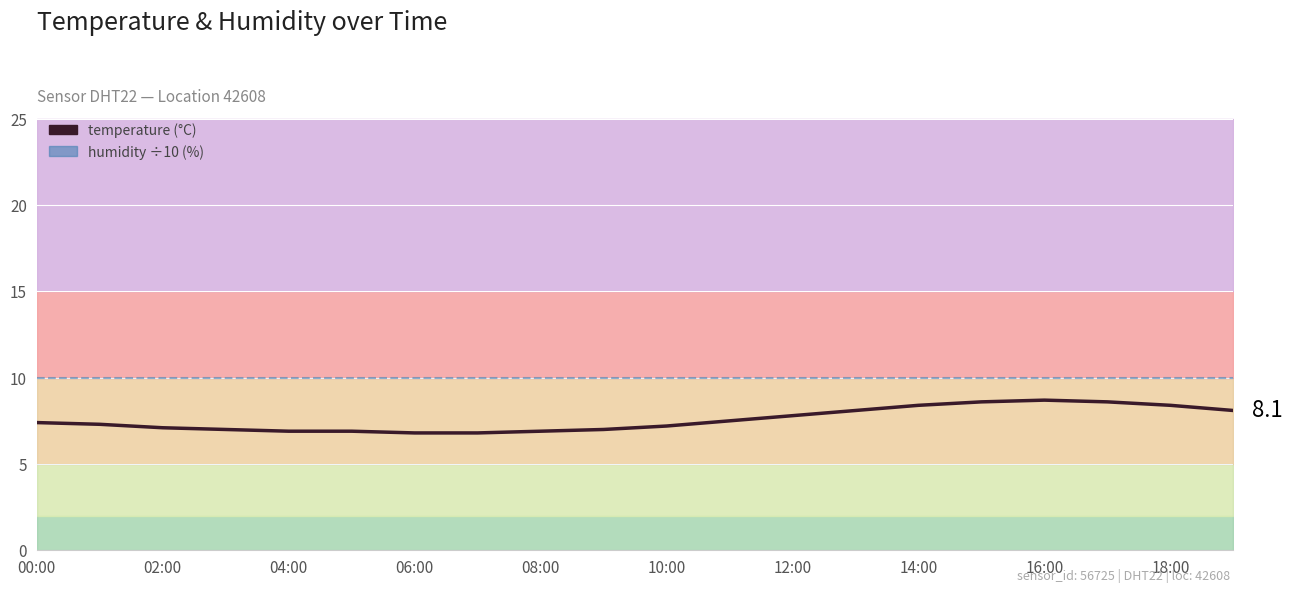

Reading right to left, transcribe all the data shown in this chart.

temperature: 8.1	8.4	8.6	8.7	8.6	8.4	8.1	7.8	7.5	7.2	7.0	6.9	6.8	6.8	6.9	6.9	7.0	7.1	7.3	7.4
humidity (÷10): 10.0	10.0	10.0	10.0	10.0	10.0	10.0	10.0	10.0	10.0	10.0	10.0	10.0	10.0	10.0	10.0	10.0	10.0	10.0	10.0